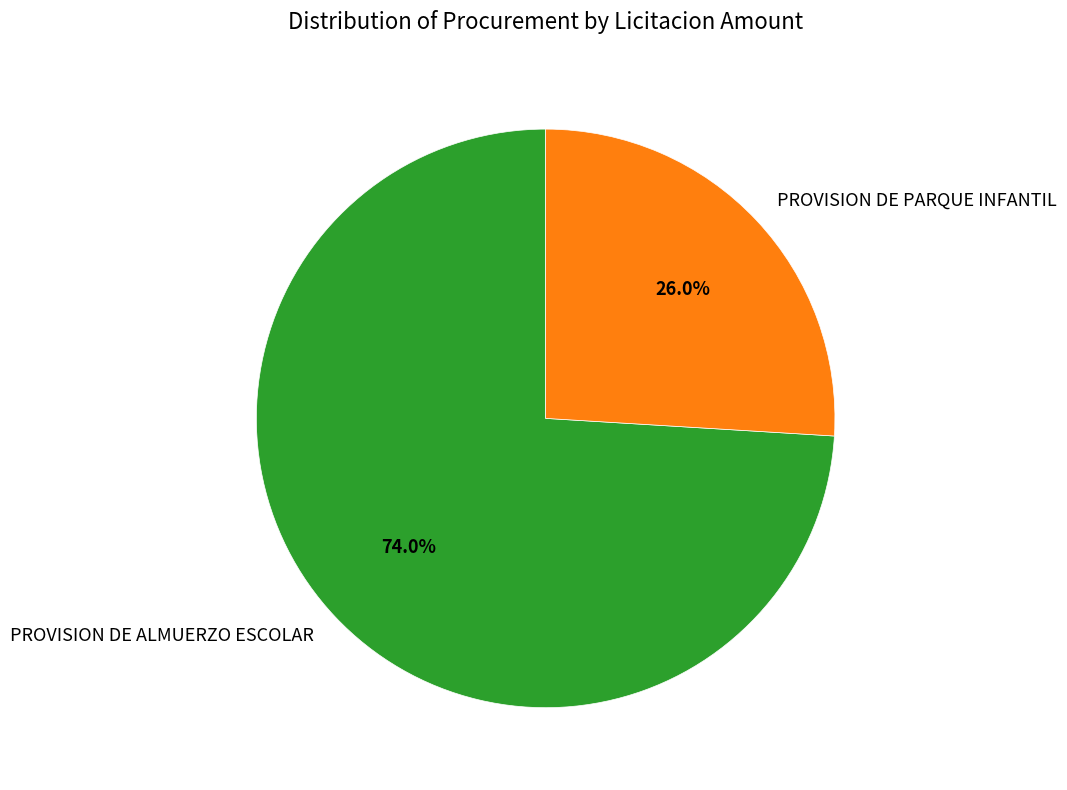

What percentage is the PROVISION DE PARQUE INFANTIL slice, to the nearest percent?

26%